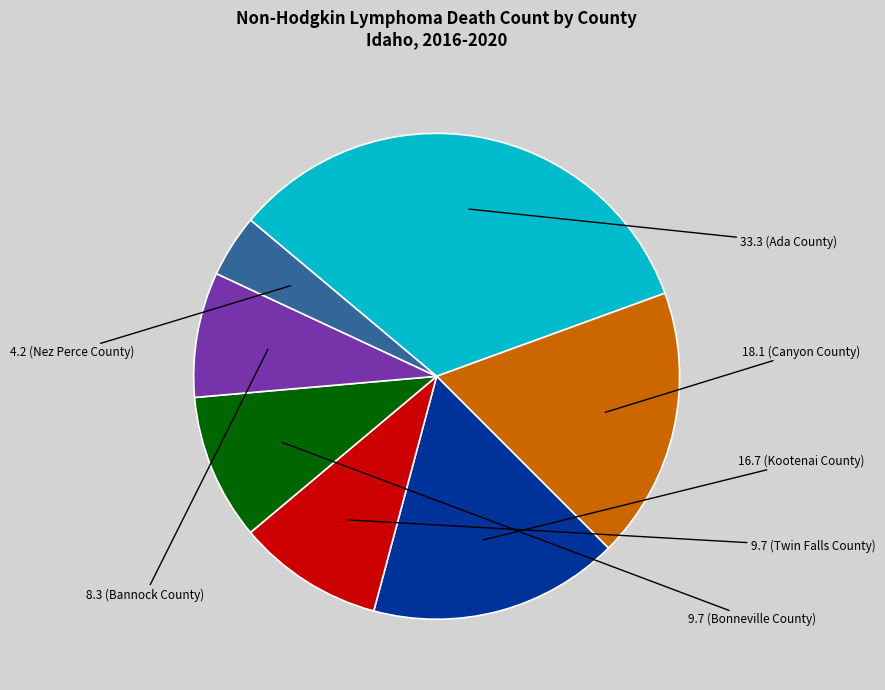

Is there any slice that represents more than half of the pie?

No